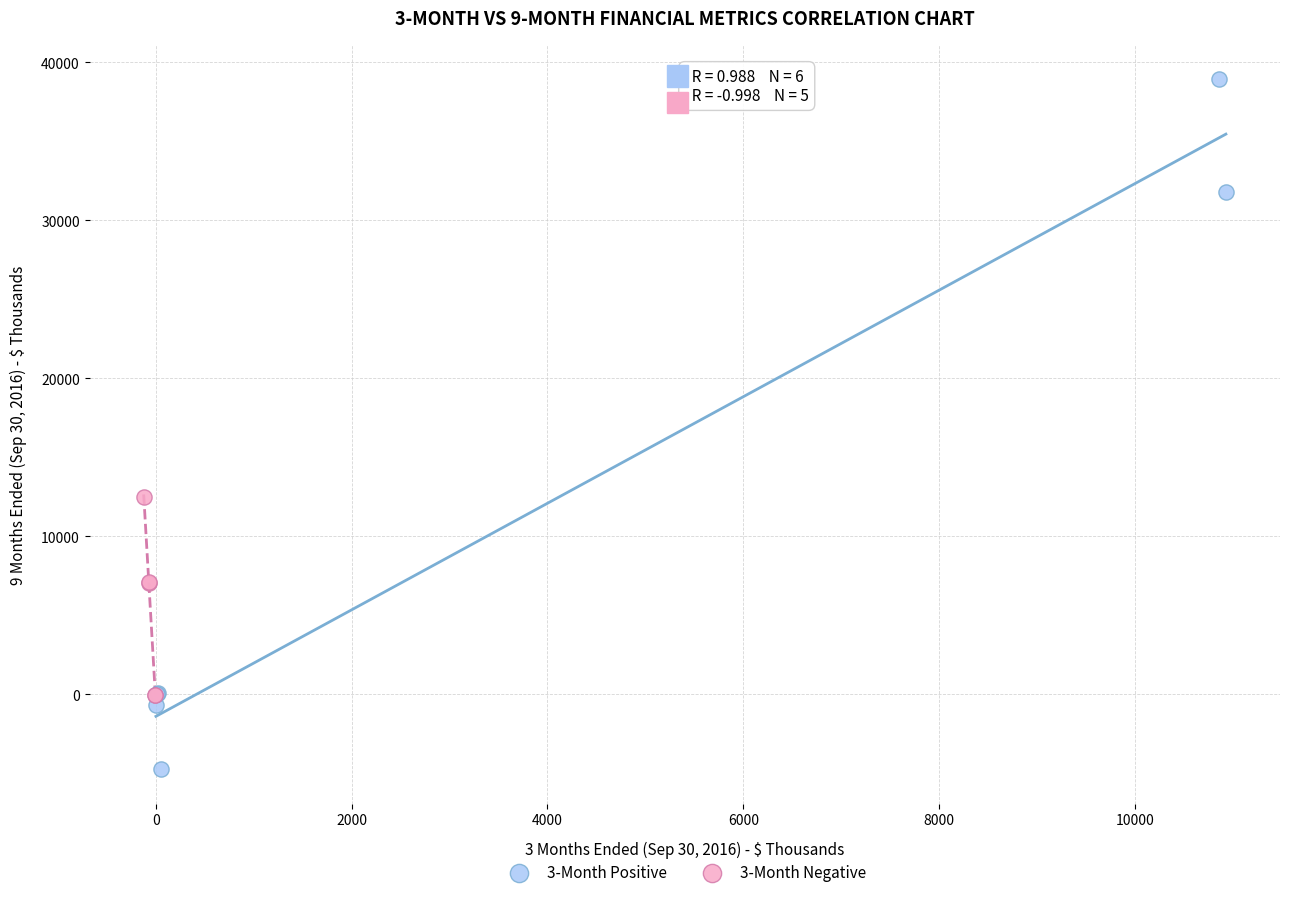

Which series reaches the minimum Y coordinate?

3-Month Positive